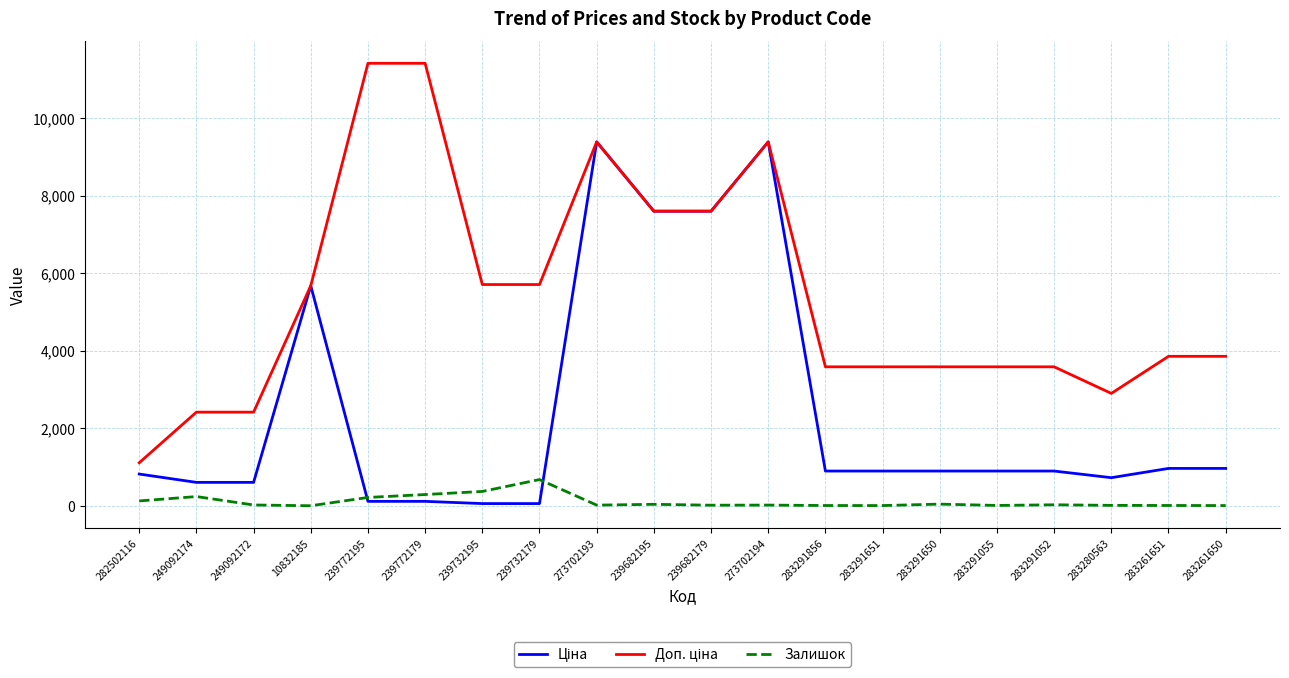

The value of Залишок at 239732195 is 370.0. True or false?

True